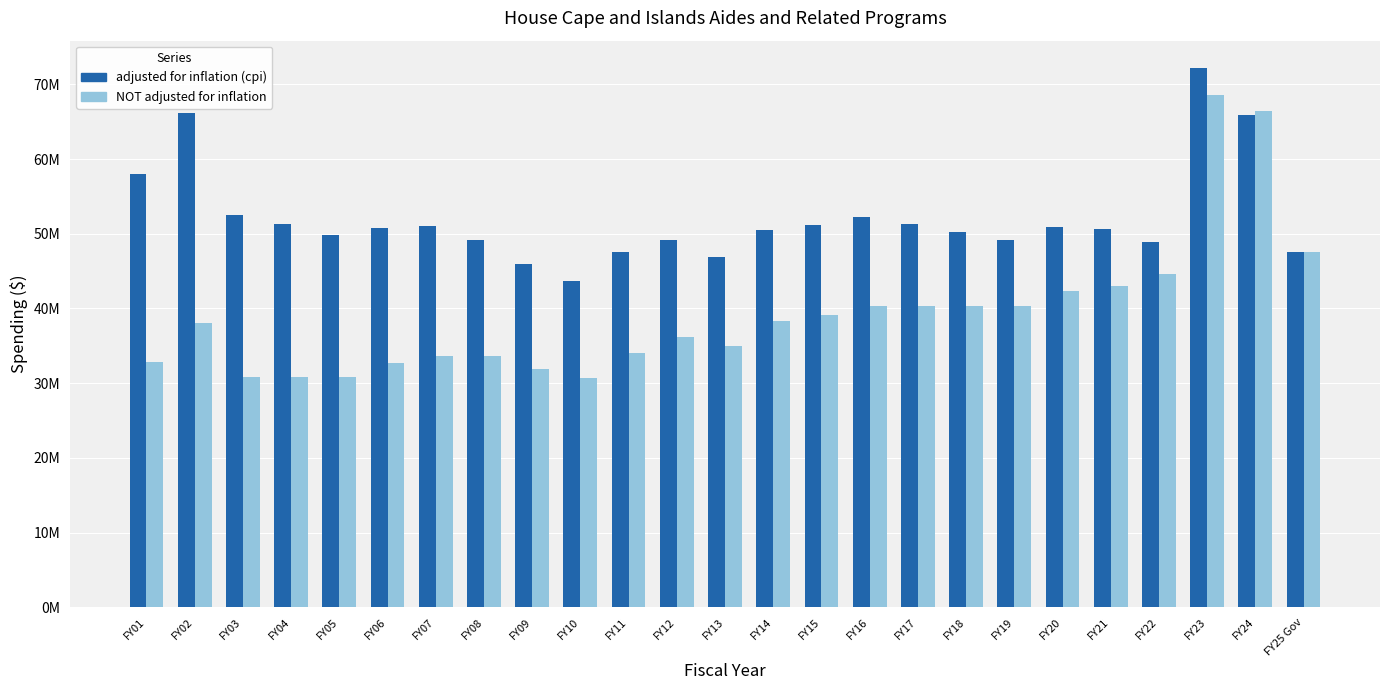

What is the sum of the NOT adjusted for inflation values at FY23 and FY13?

103627625